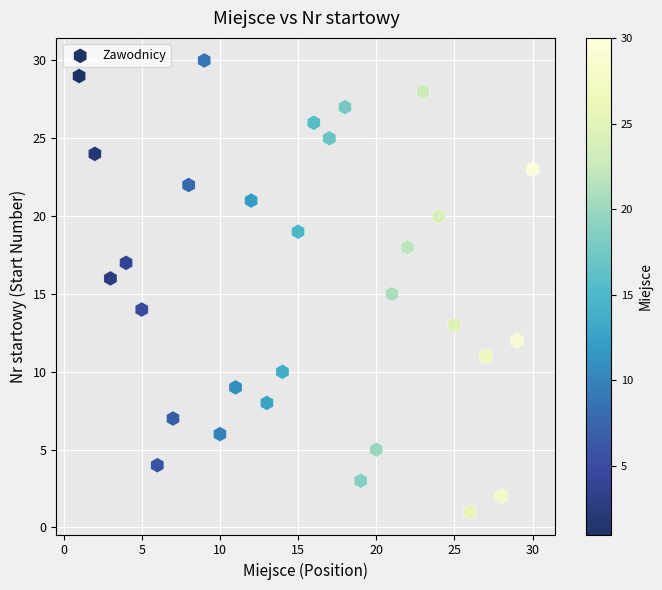

What is the range of Y values (max minus min)?

29